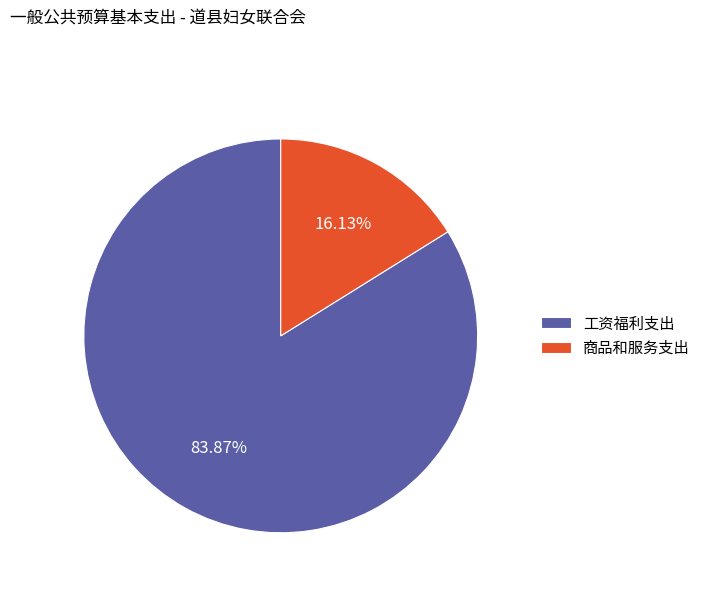

How many slices are in this pie chart?

2